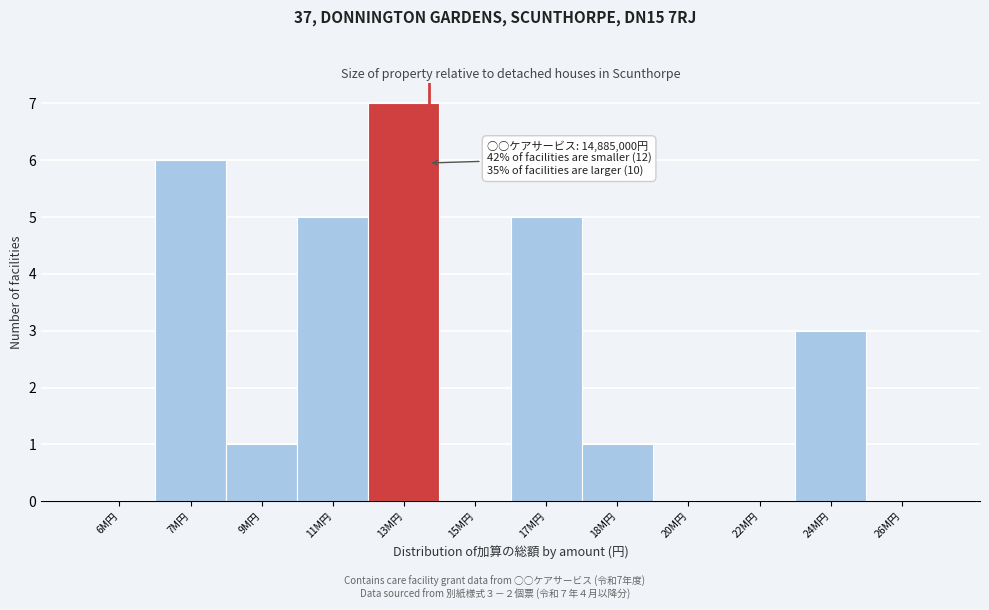

Reading left to right, what are all the values shown in this chart?

6M円=0	7M円=6	9M円=1	11M円=5	13M円=7	15M円=0	17M円=5	18M円=1	20M円=0	22M円=0	24M円=3	26M円=0